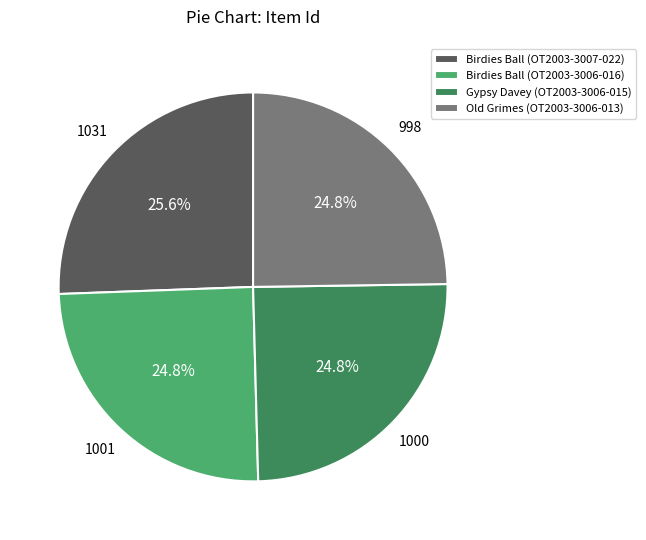

Between Birdies Ball (OT2003-3007-022) and Birdies Ball (OT2003-3006-016), which is larger?

Birdies Ball (OT2003-3007-022)